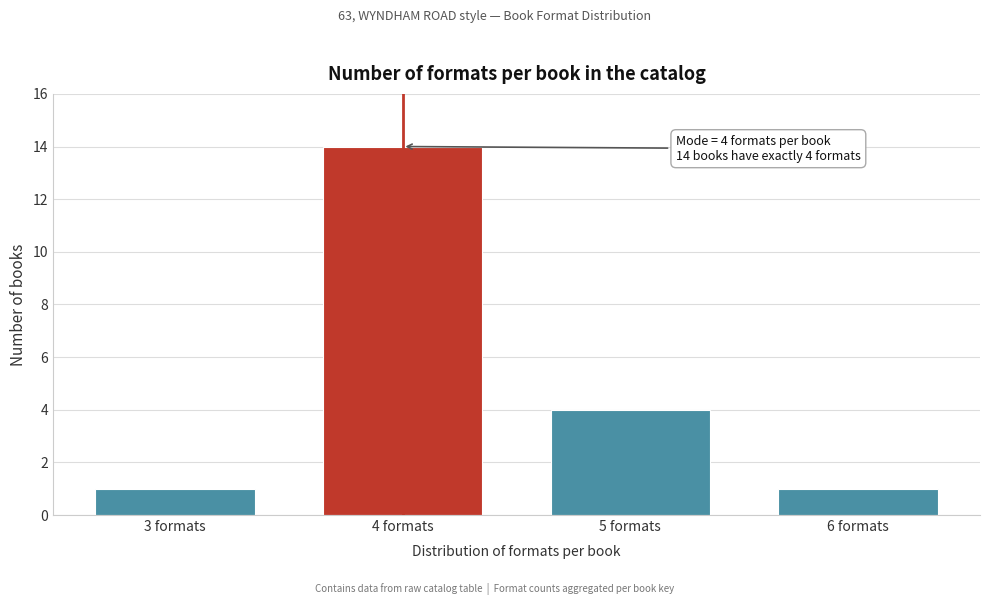

Reading left to right, extract all data points from this chart.

1	14	4	1